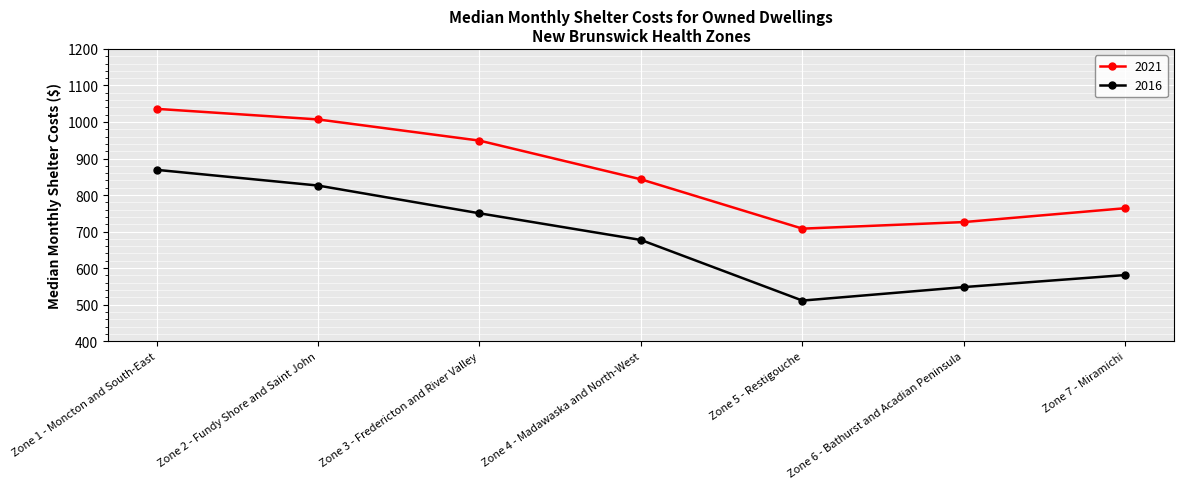

True or false: 2016 has a value of 869 at Zone 1 - Moncton and South-East.

True